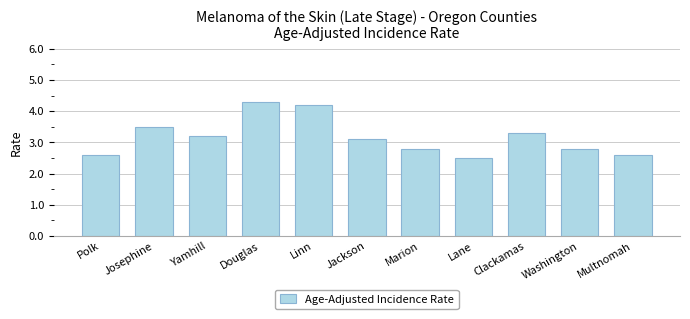

True or false: the data shows 4.6 at Clackamas.

False